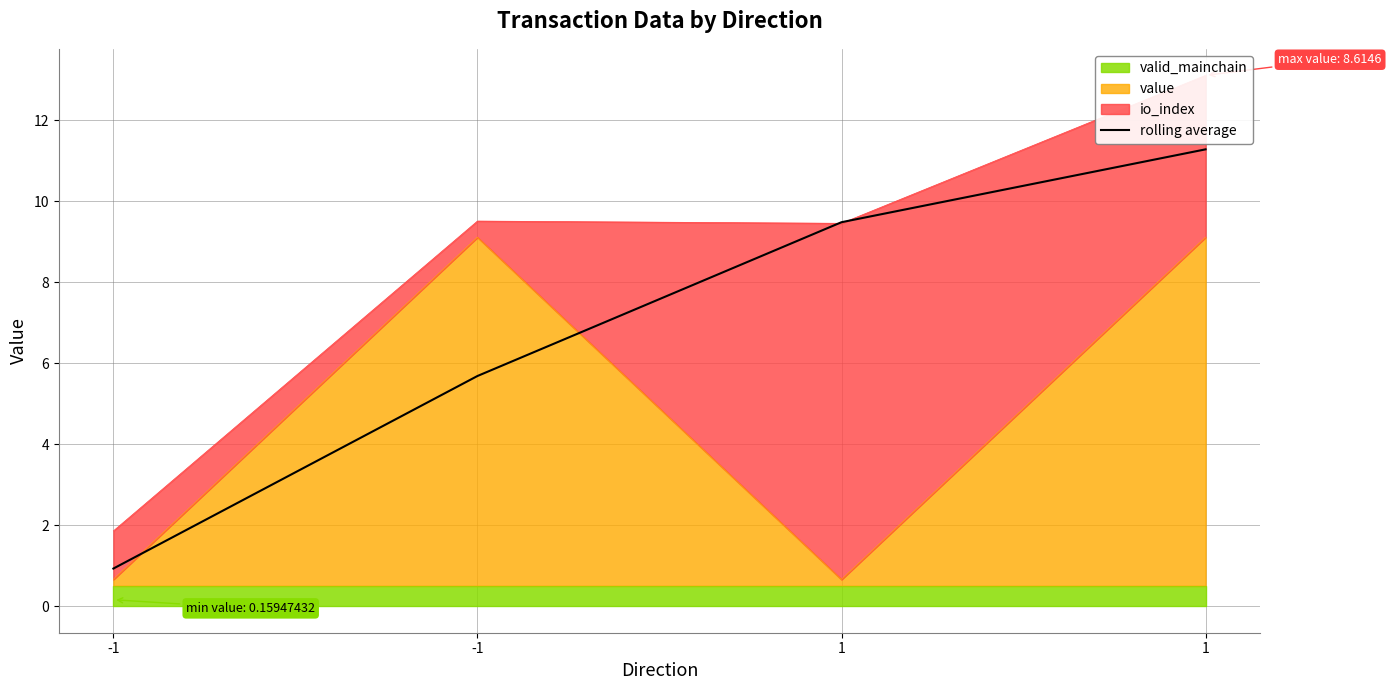

Reading left to right, transcribe all the data shown in this chart.

-1=0.9	-1=5.7	1=9.5	1=11.3